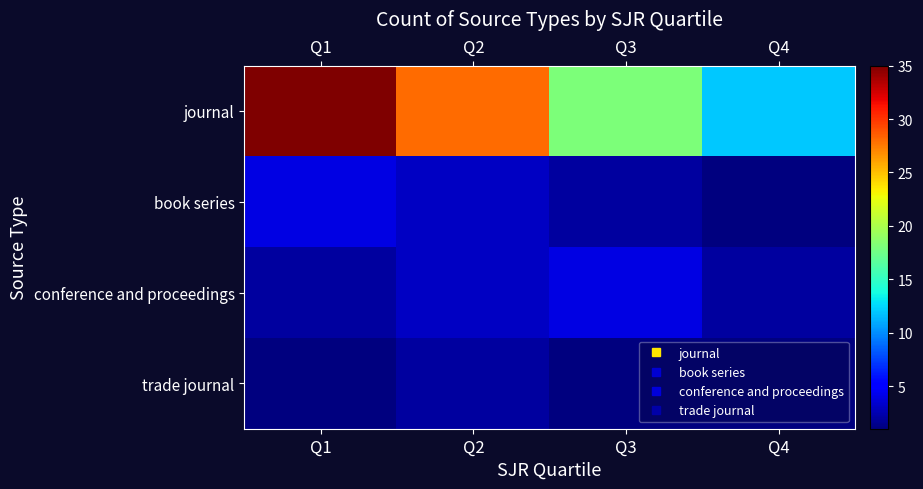

At which category does the chart reach its peak across all series?

Q1